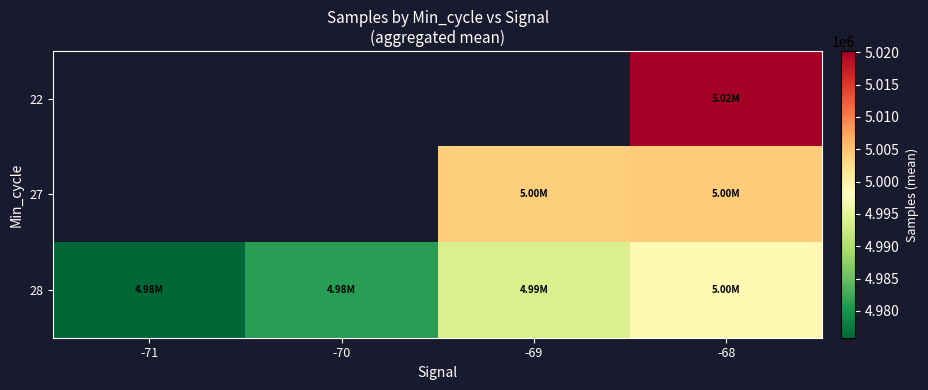

At which category is the sum across all series the highest?

-68